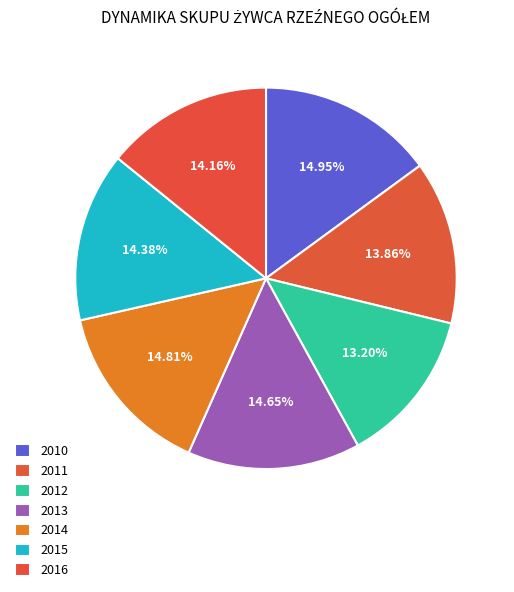

To the nearest percent, what is the difference between the largest and smallest slice percentages?

2%